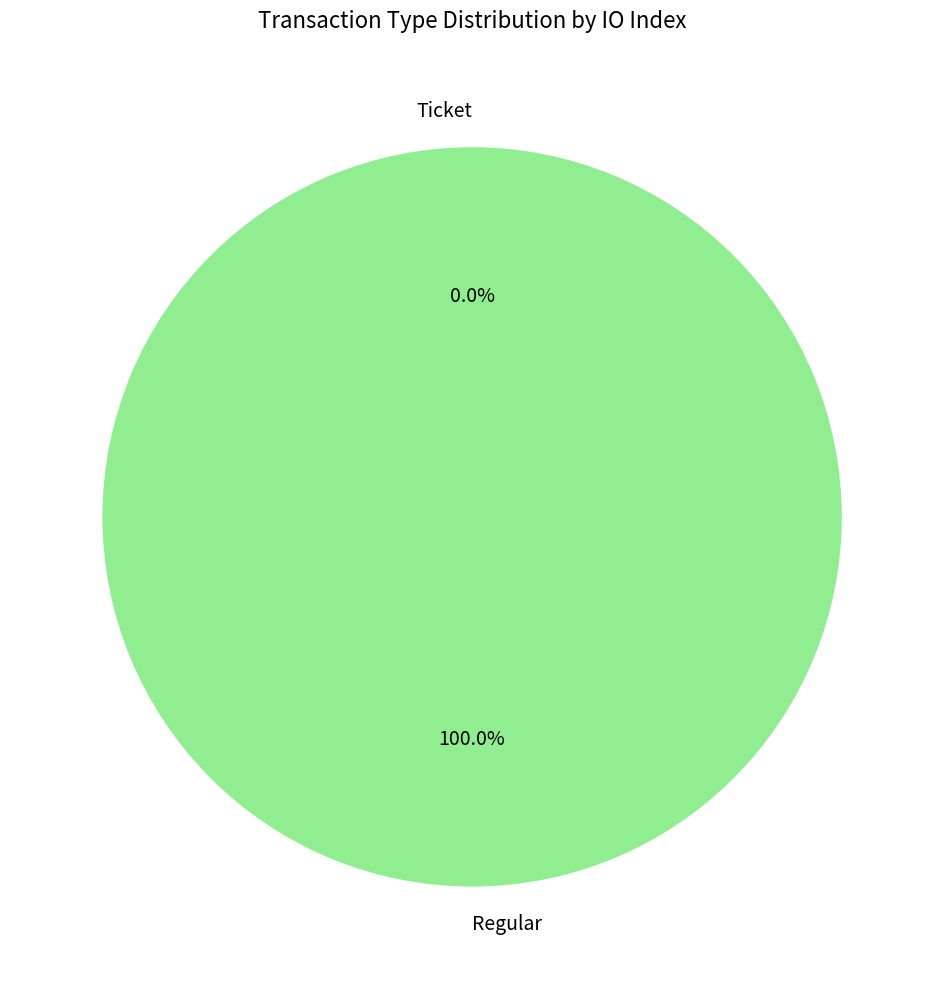

Do Ticket and Regular together represent more than half of the pie?

Yes